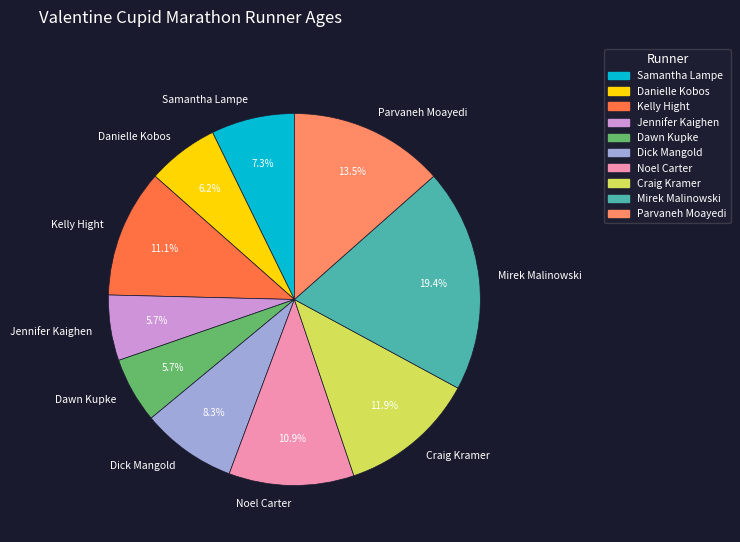

To the nearest percent, what is the difference between the largest and smallest slice percentages?

14%